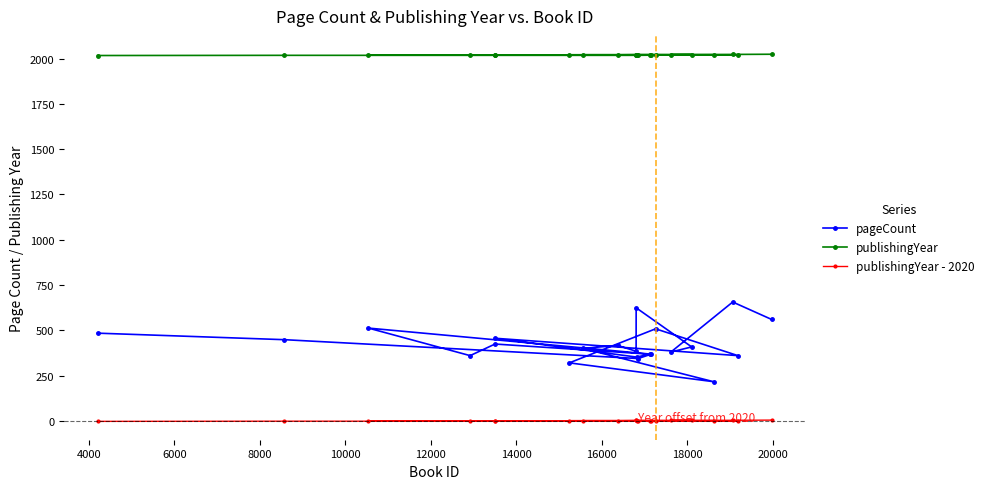

Rank the series by their maximum value, from highest to lowest.

publishingYear, pageCount, publishingYear - 2020